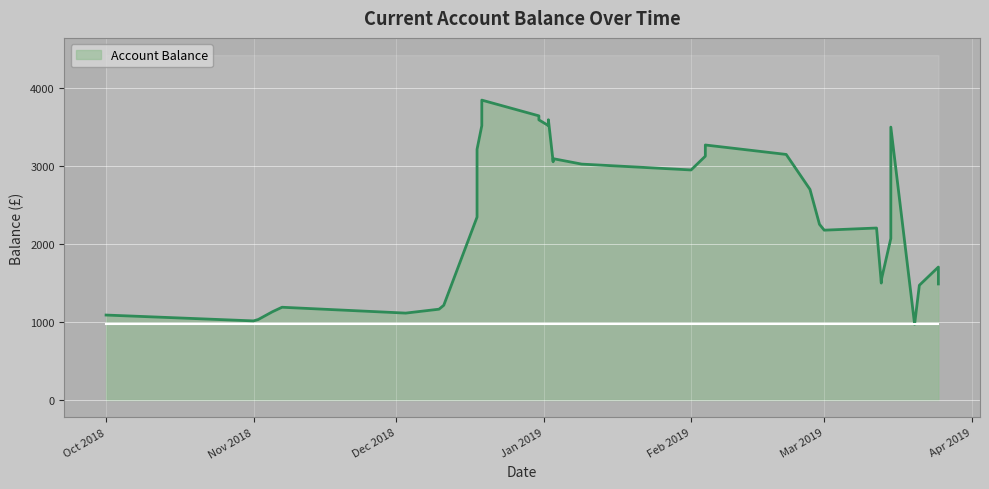

How many points are higher than both their immediate neighbors (excluding endpoints)?

8